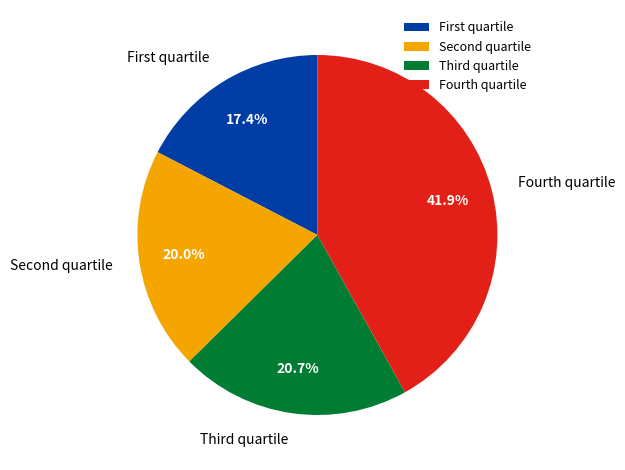

Does Fourth quartile account for over 50% of the chart?

No